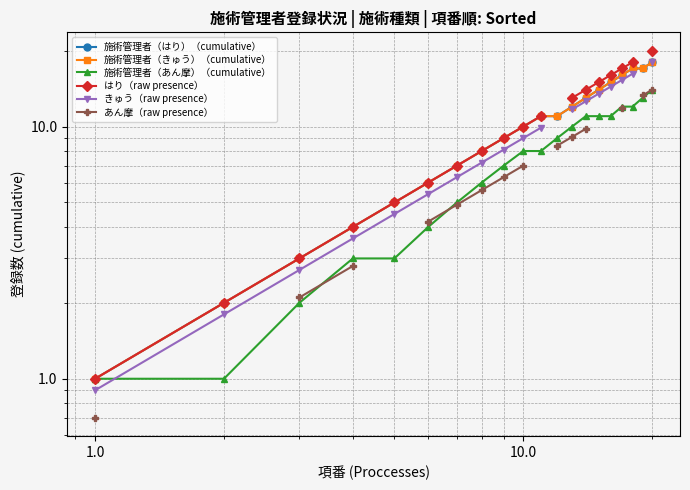

True or false: きゅう（raw presence） has a value of 4.6 at 14.

False